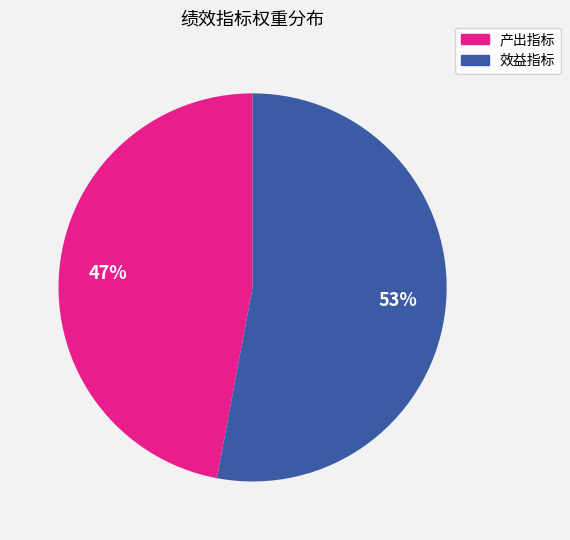

To the nearest percent, what is the average slice percentage?

50%